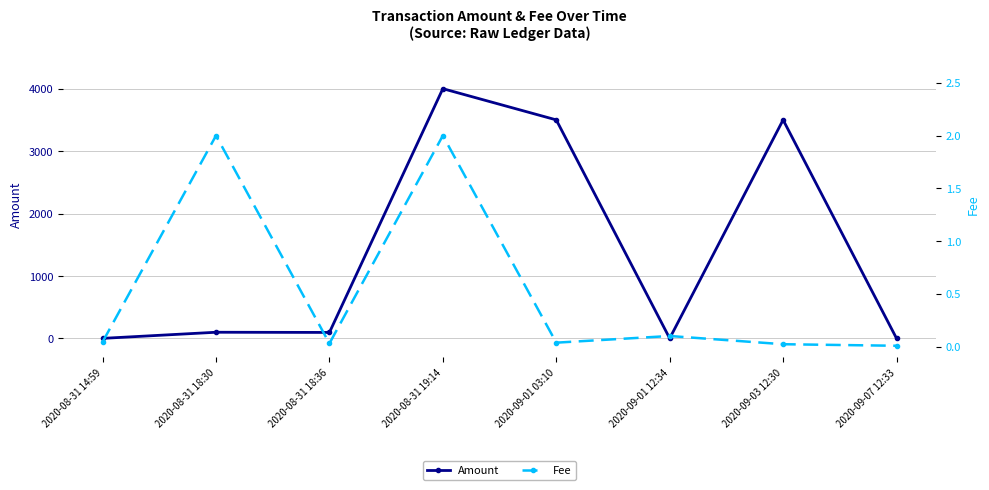

How many intersections are there between Amount and Fee?

3